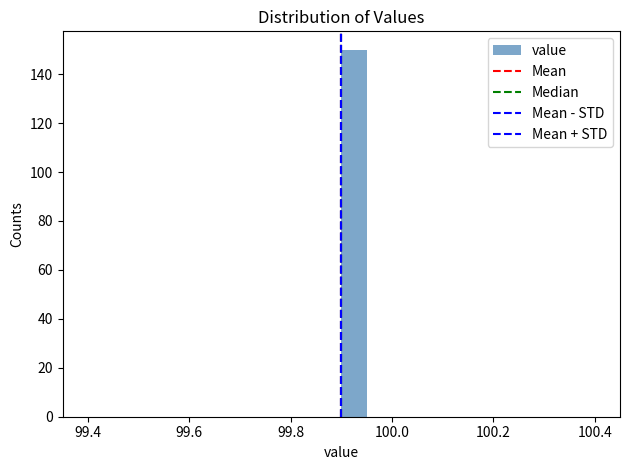

Around what value on the x-axis is the tallest bar? Give the approximate position of its centre, as read against the axis.

99.92